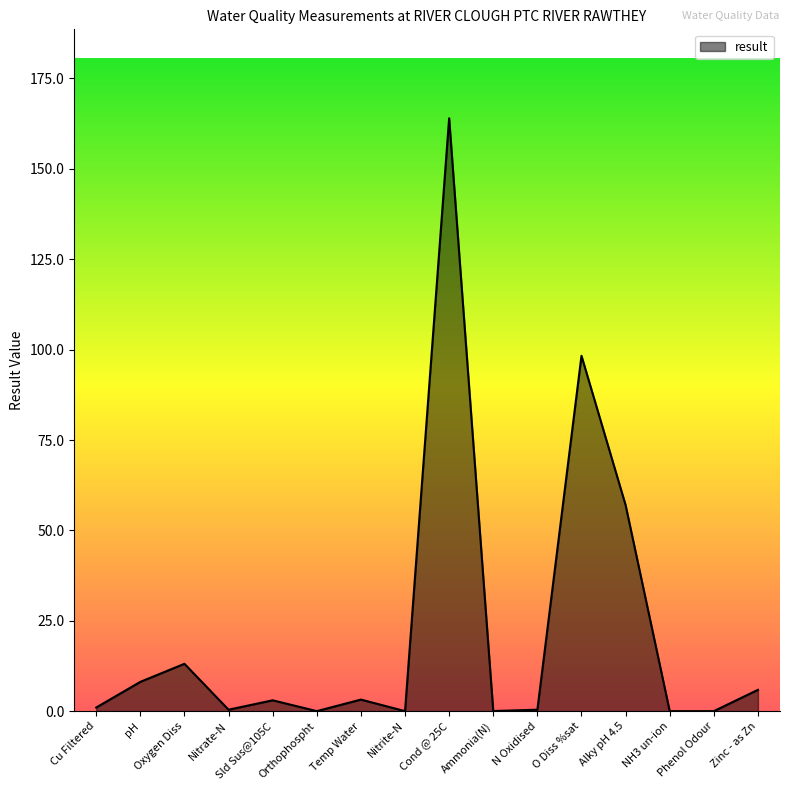

The chart shows a value of 0.0 at Nitrite-N. True or false?

True